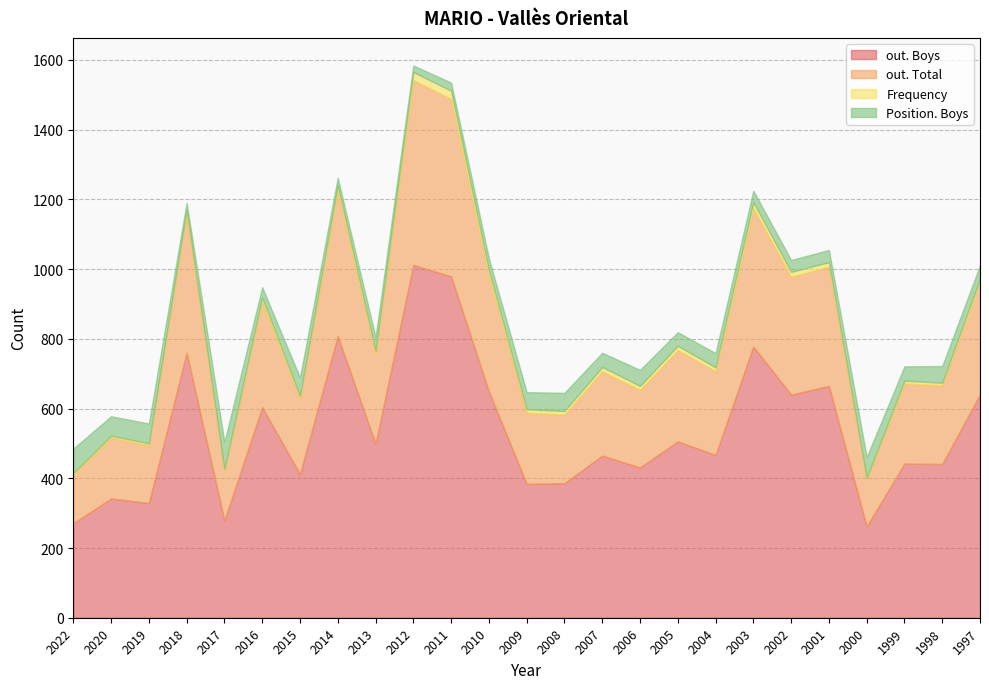

Between 2016 and 2012, which series saw the biggest shift?

out. Boys